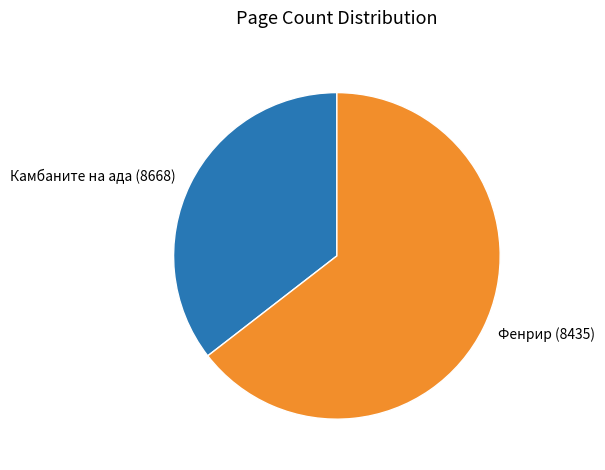

Which has a higher value, Фенрир (8435) or Камбаните на ада (8668)?

Фенрир (8435)